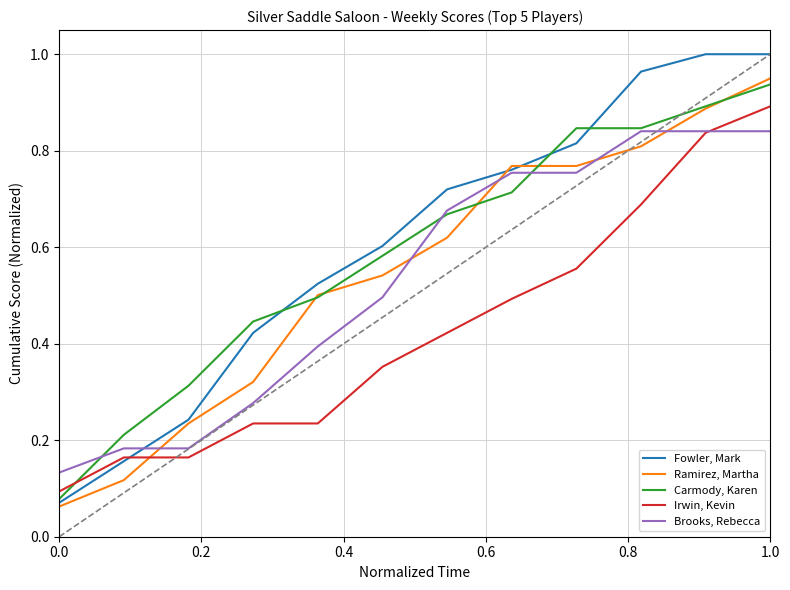

List the series in order of their peak value, highest first.

Fowler, Mark, Ramirez, Martha, Carmody, Karen, Irwin, Kevin, Brooks, Rebecca